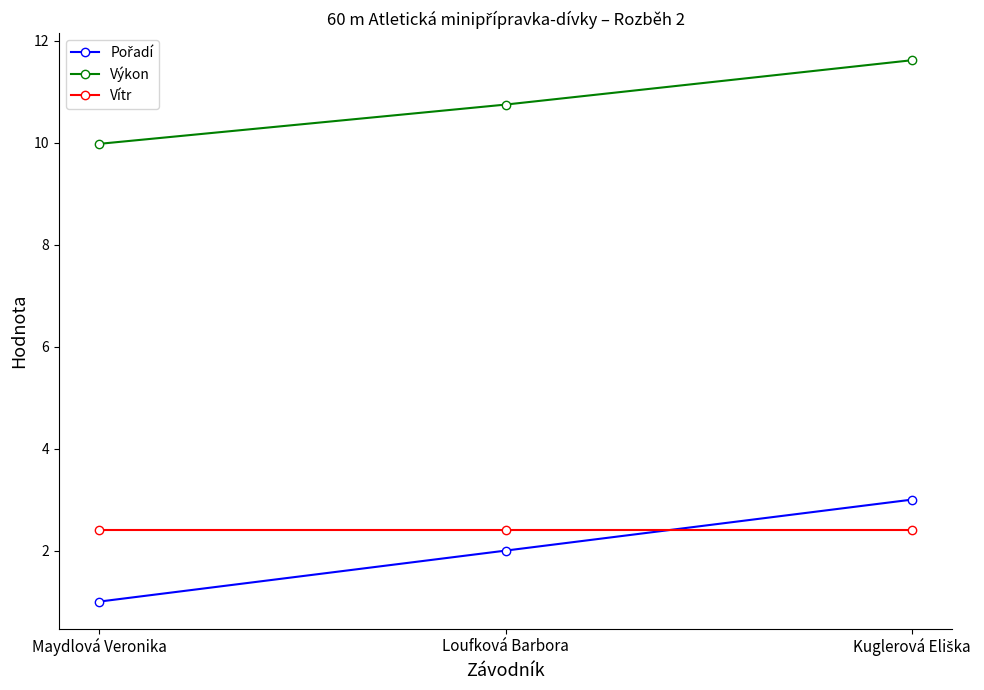

What is the label of the 2nd point from the right?

Loufková Barbora